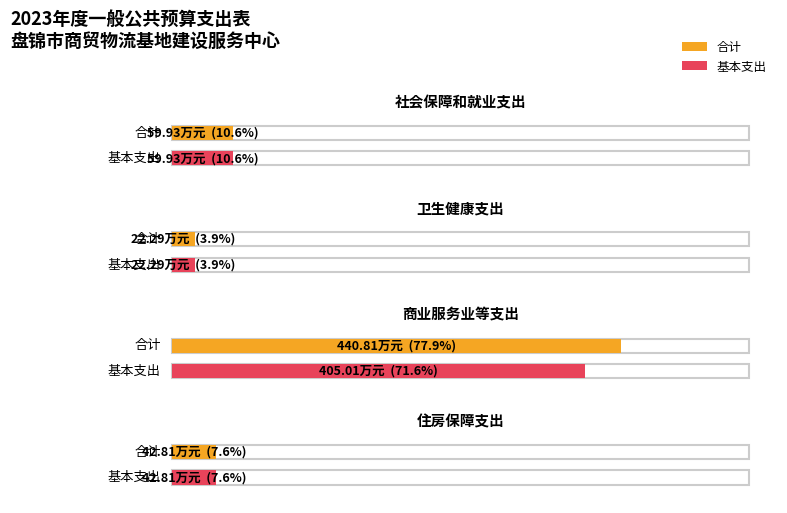

Is it true that 合计 equals 16.3 at 住房保障支出?

False